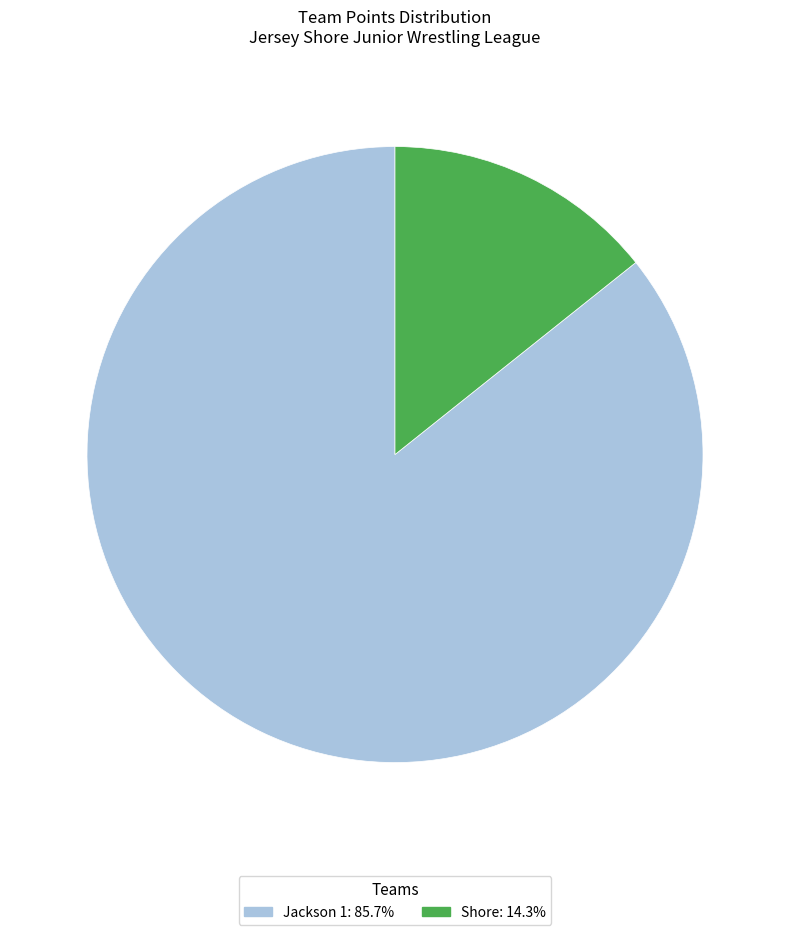

The Shore slice represents 25% of the pie. True or false?

False